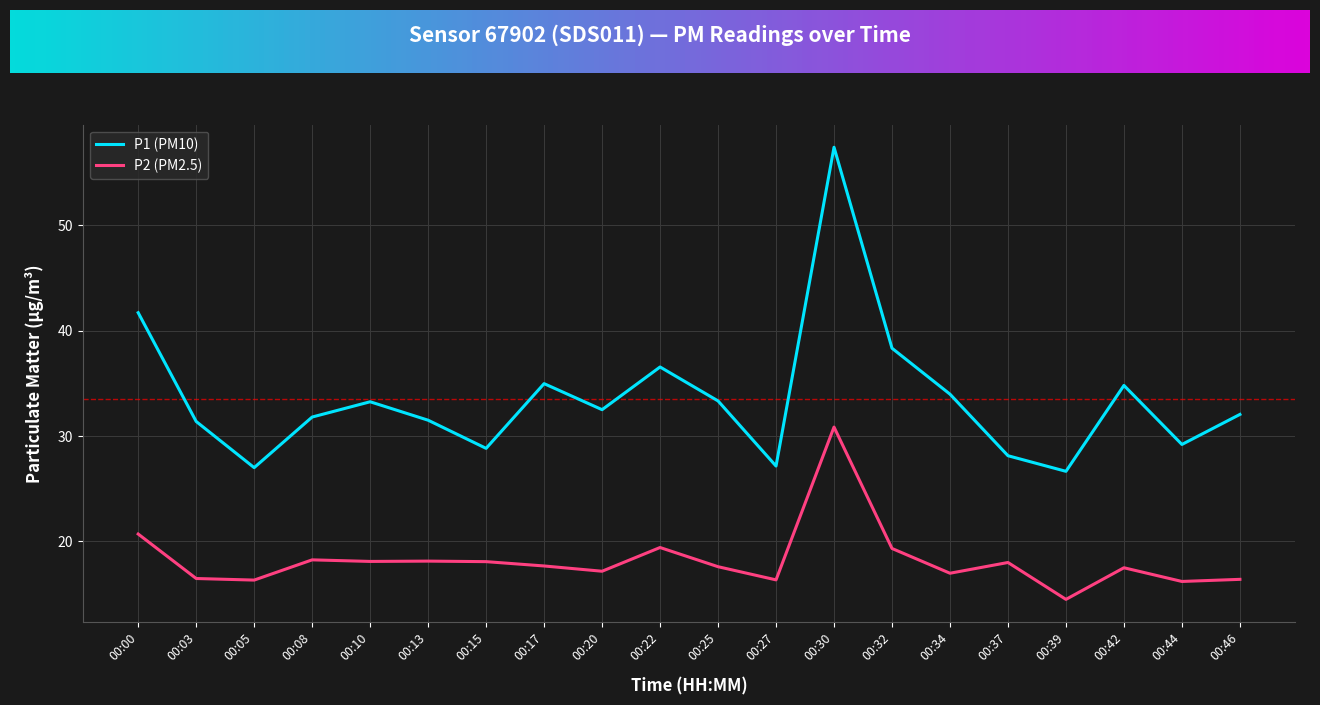

True or false: P1 (PM10) and P2 (PM2.5) cross at least once.

False